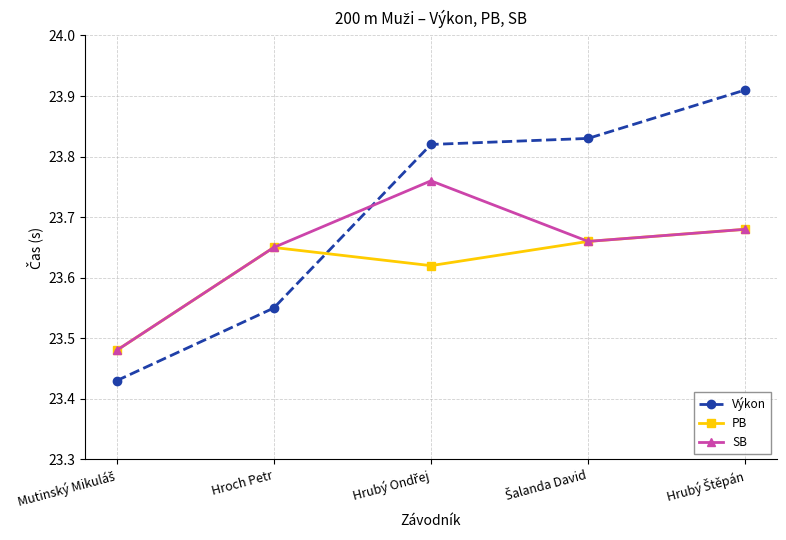

True or false: PB has a value of 34.2 at Hroch Petr.

False